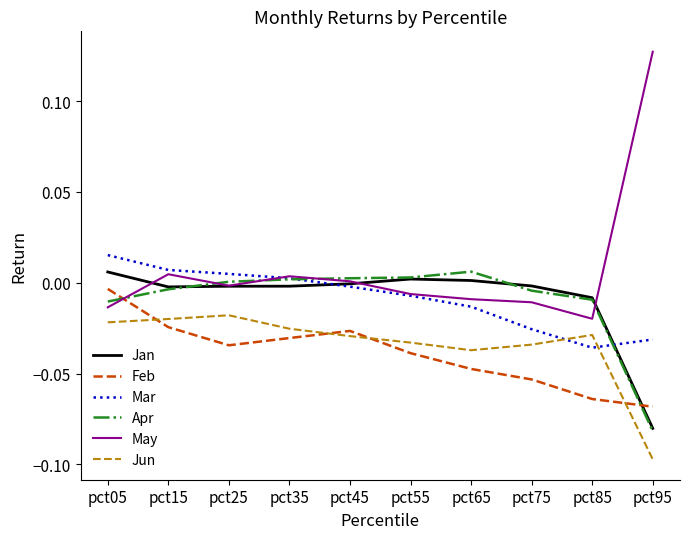

How many lines are shown in the chart?

6